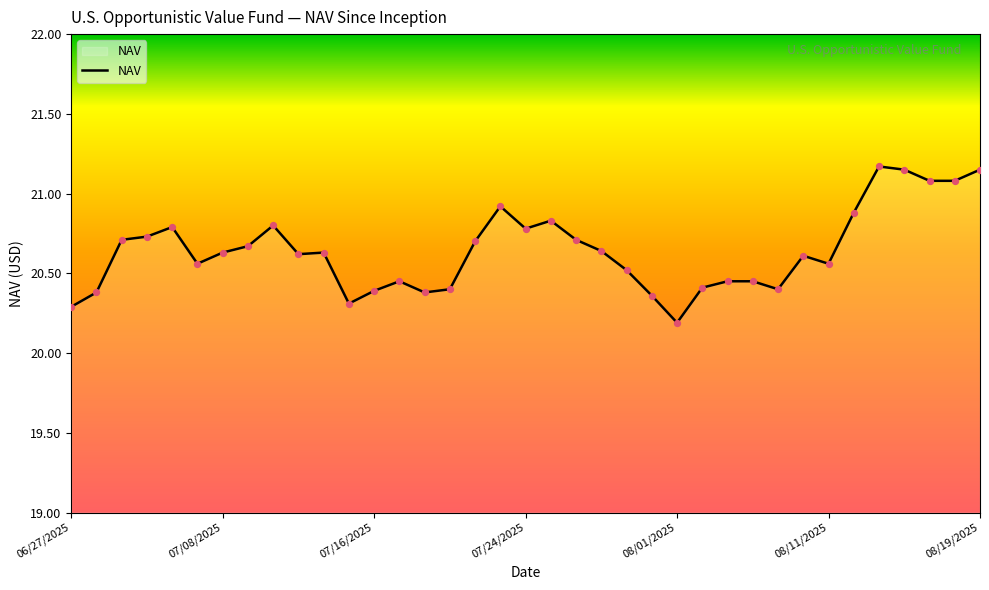

What is the difference between the maximum and minimum values?

1.0